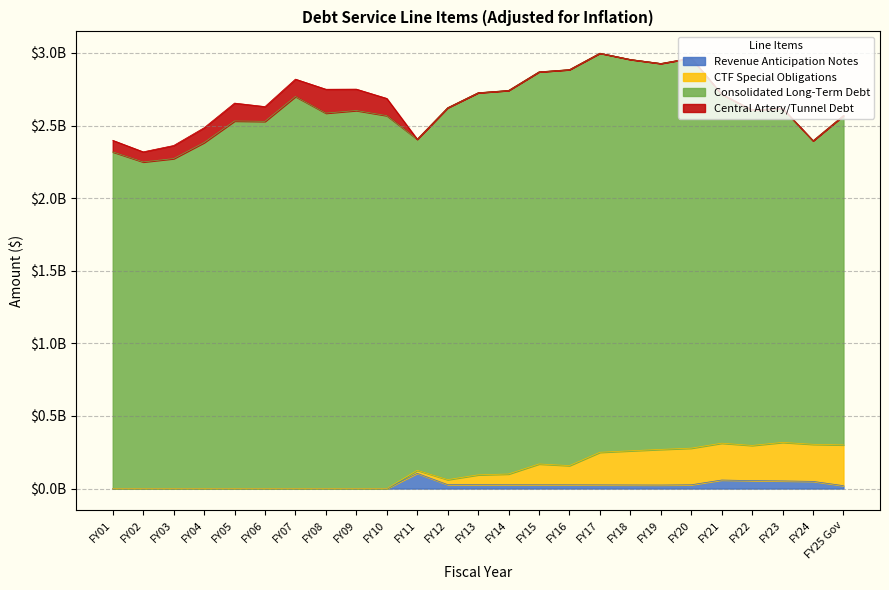

Which category has the highest value in the CTF Special Obligations series?

FY23